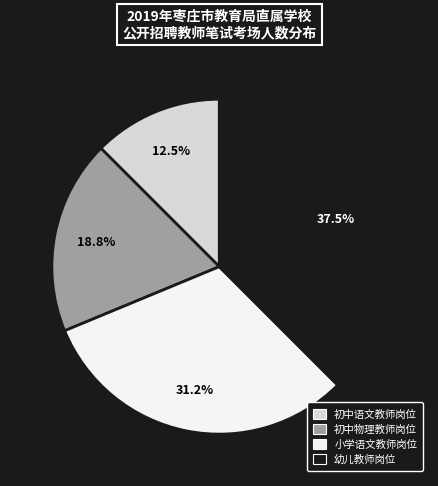

Is there any slice that represents more than half of the pie?

No